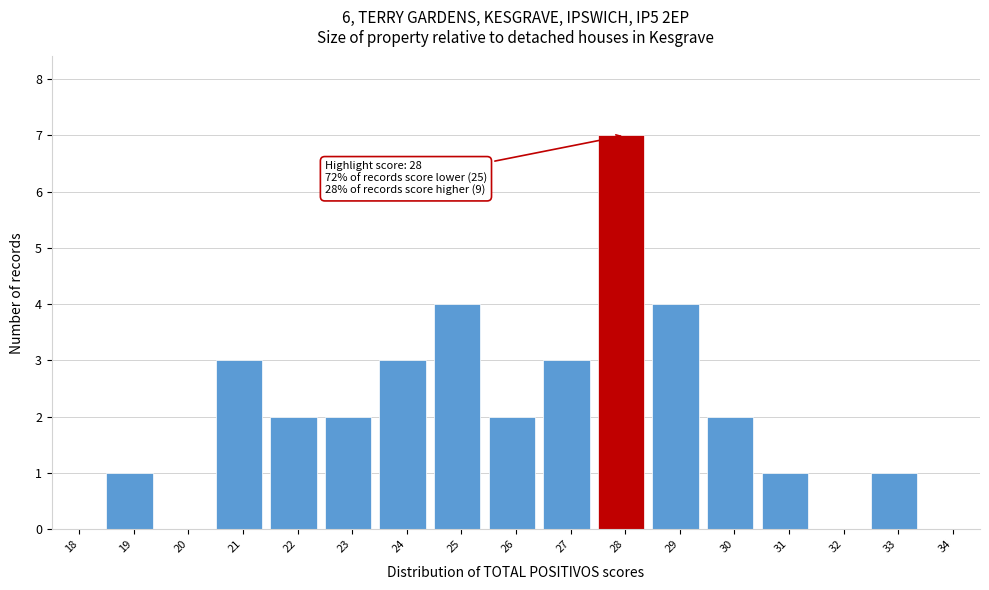

Reading left to right, transcribe all the data shown in this chart.

18=0	19=1	20=0	21=3	22=2	23=2	24=3	25=4	26=2	27=3	28=7	29=4	30=2	31=1	32=0	33=1	34=0